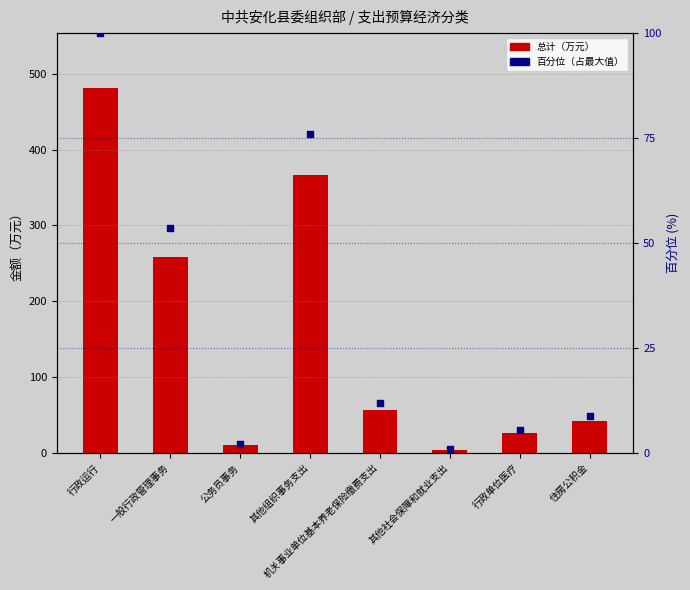

Which series reaches the minimum Y coordinate?

百分位（占最大值）